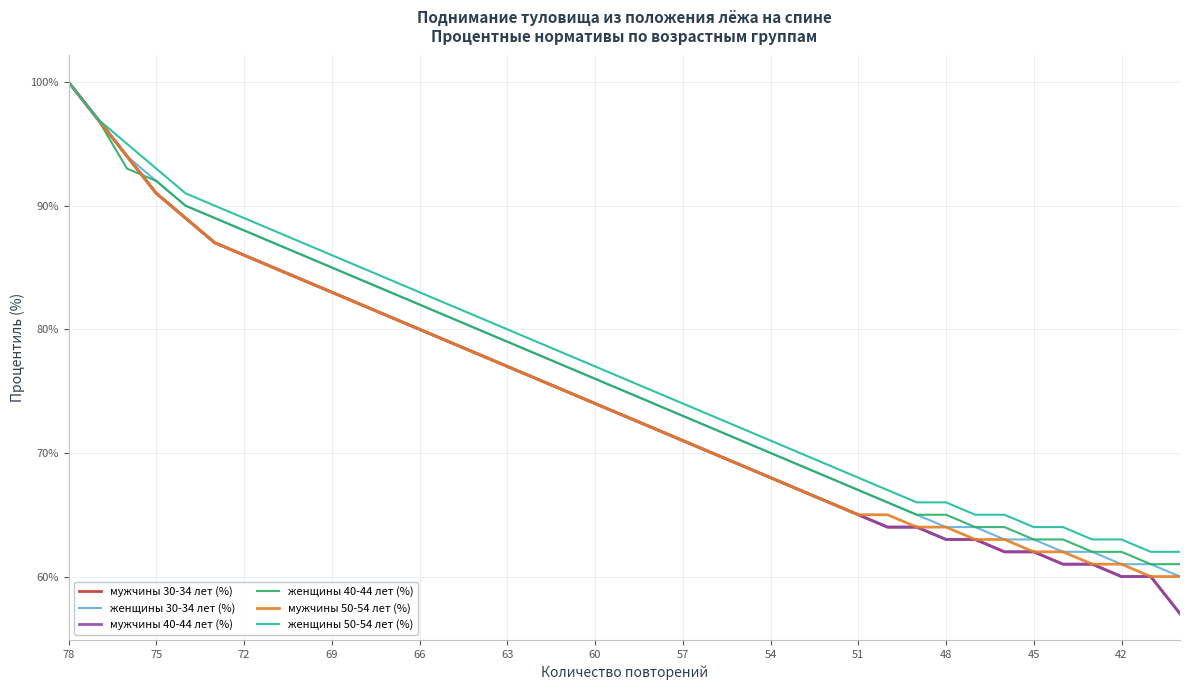

What is the smallest value displayed?

57